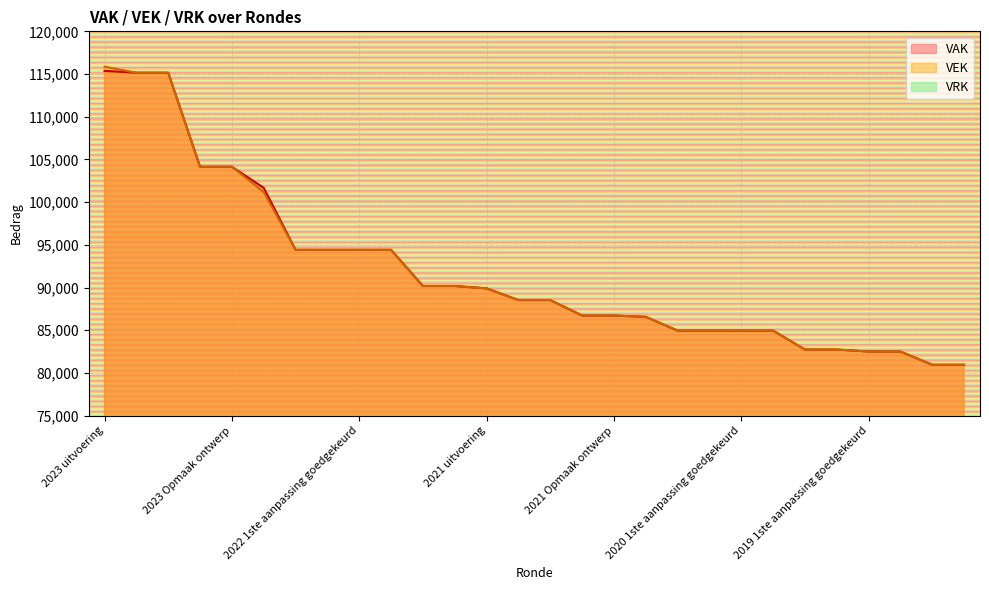

Is the value of VEK at 2023 uitvoering greater than the value of VAK at 2022 2de aanpassing ontwerp?

Yes